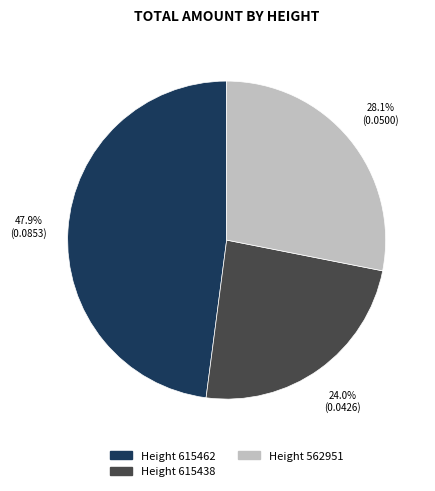

Is there a majority slice in this chart?

No